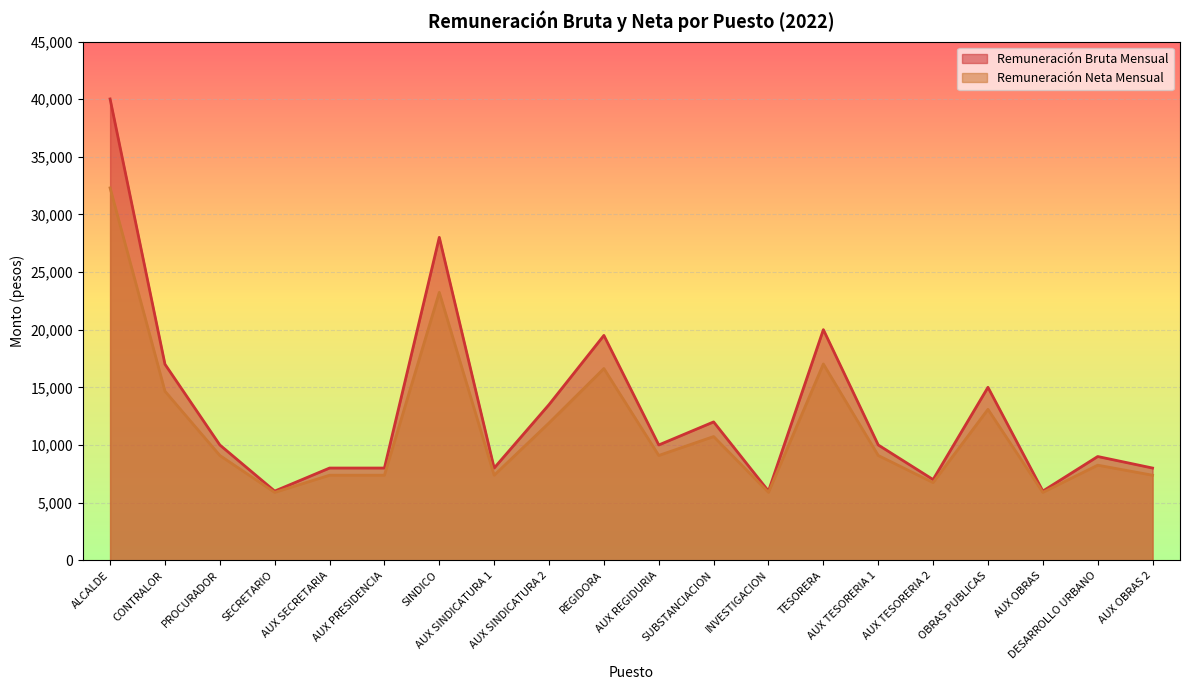

Which series has the widest spread of values?

Remuneración Bruta Mensual